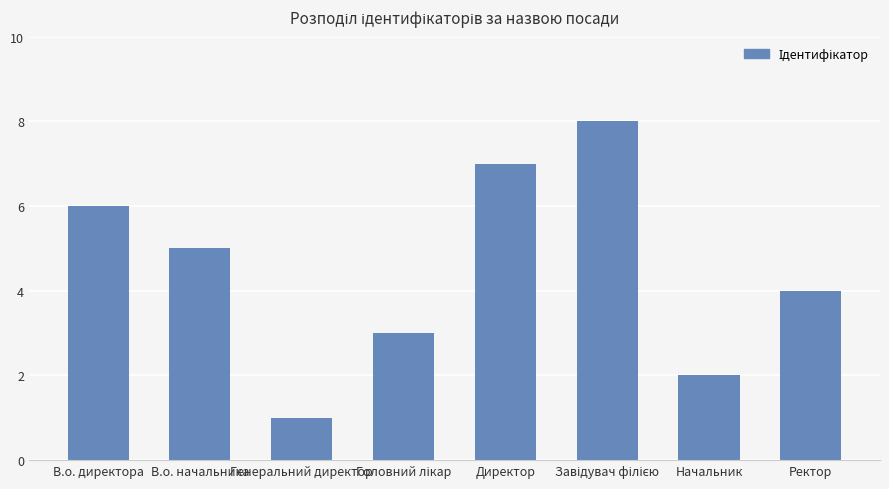

At which category does the chart reach its minimum across all series?

Генеральний директор